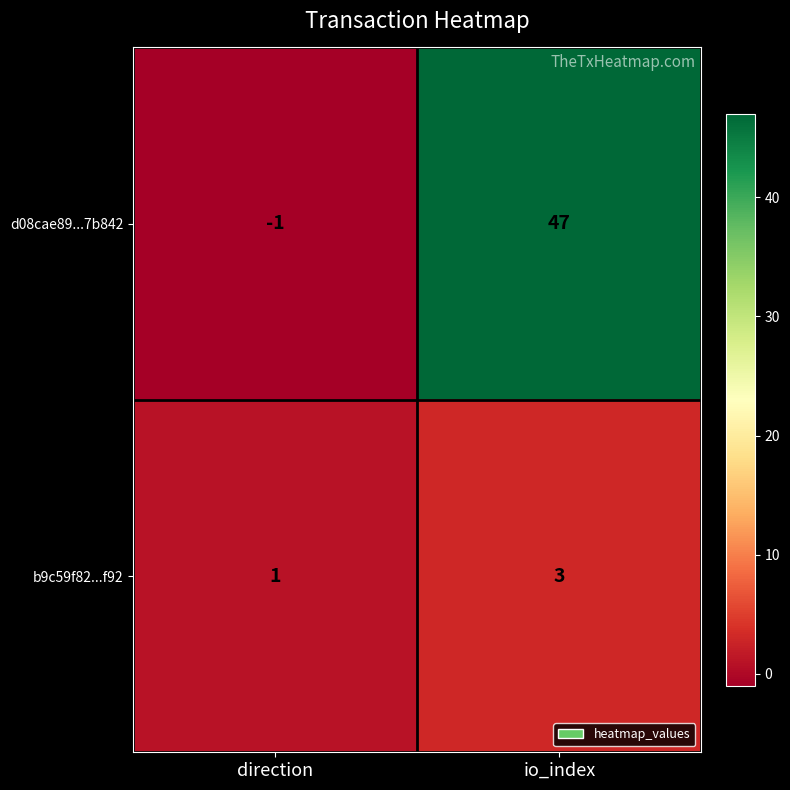

What is the sum of all b9c59f82...f92 values?

4